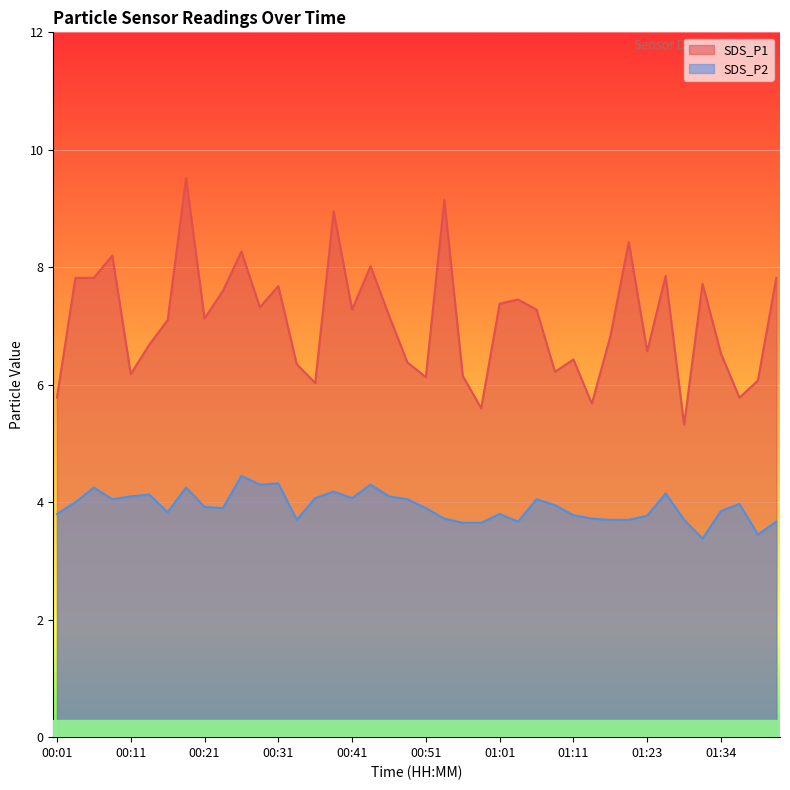

True or false: SDS_P2 has a value of 2.8 at 00:26.

False